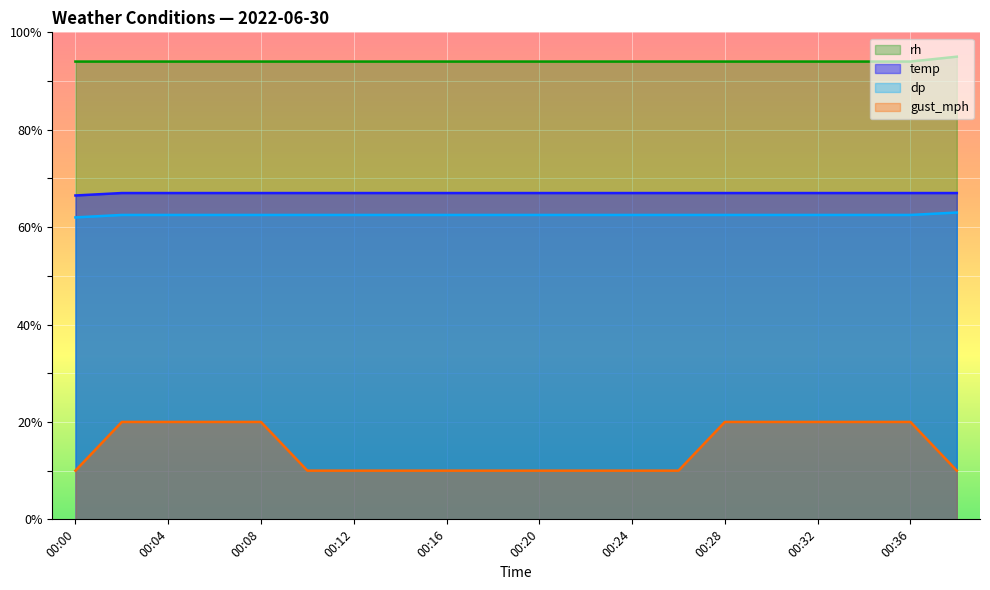

Which series has the largest total across all categories?

rh